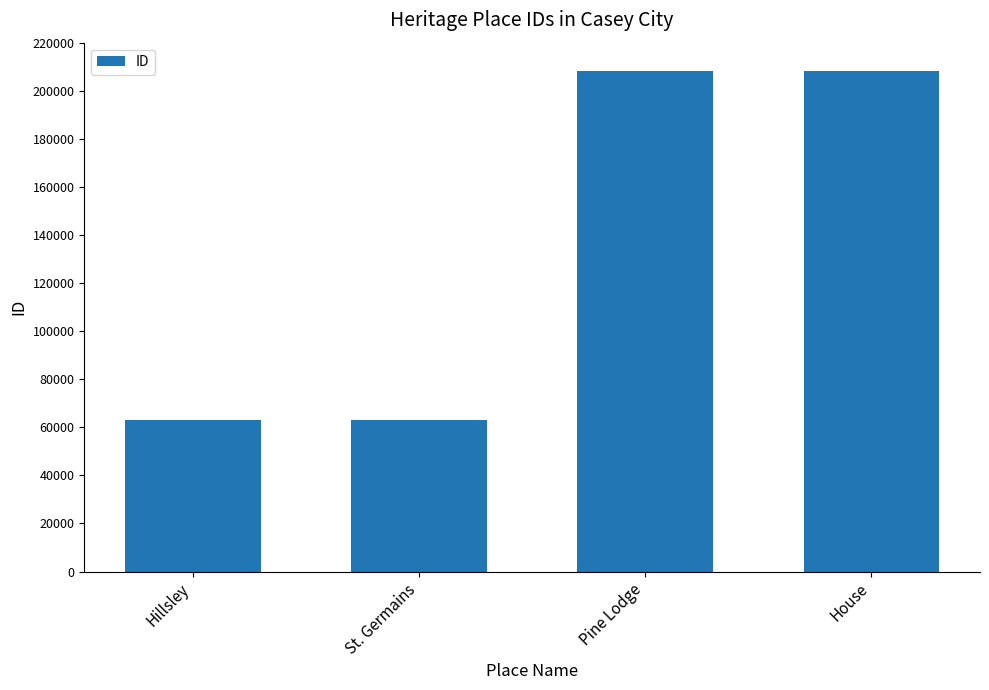

What value does the data have at St. Germains, to the nearest 10?

63090